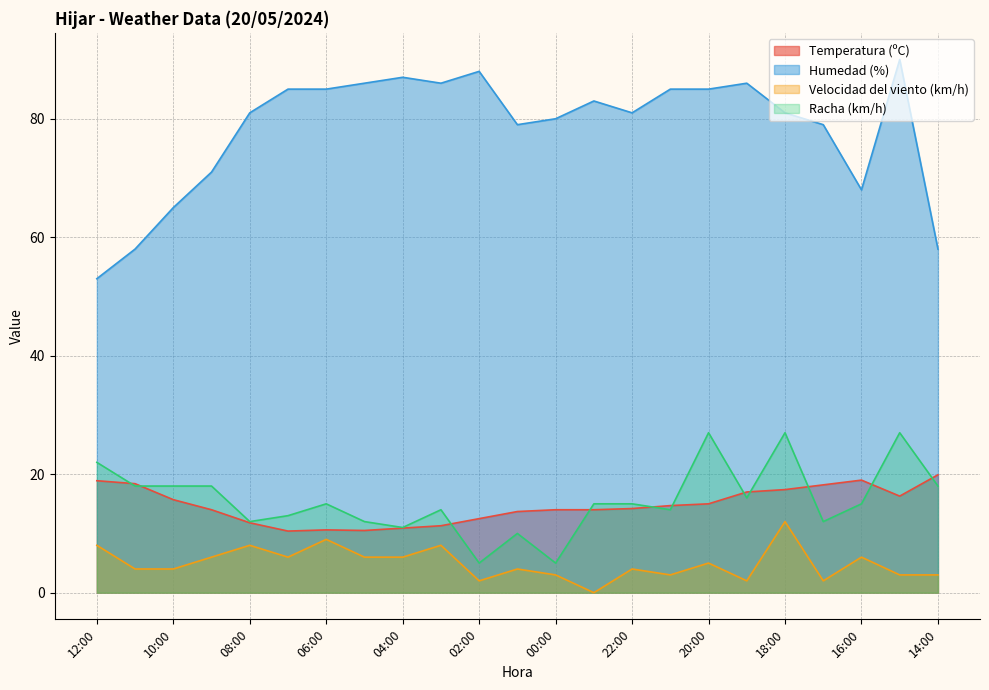

How many categories are shown in the chart?

23